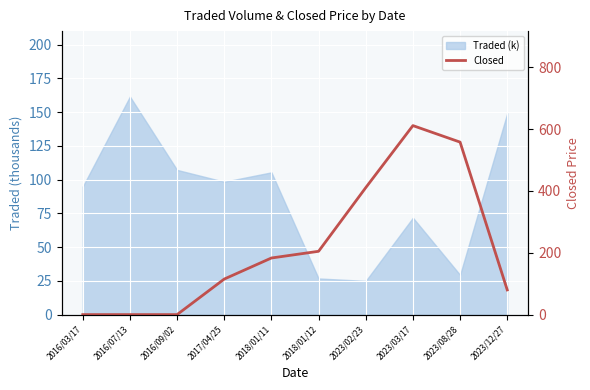

Where is the data nearest to the value 305?

2018/01/12